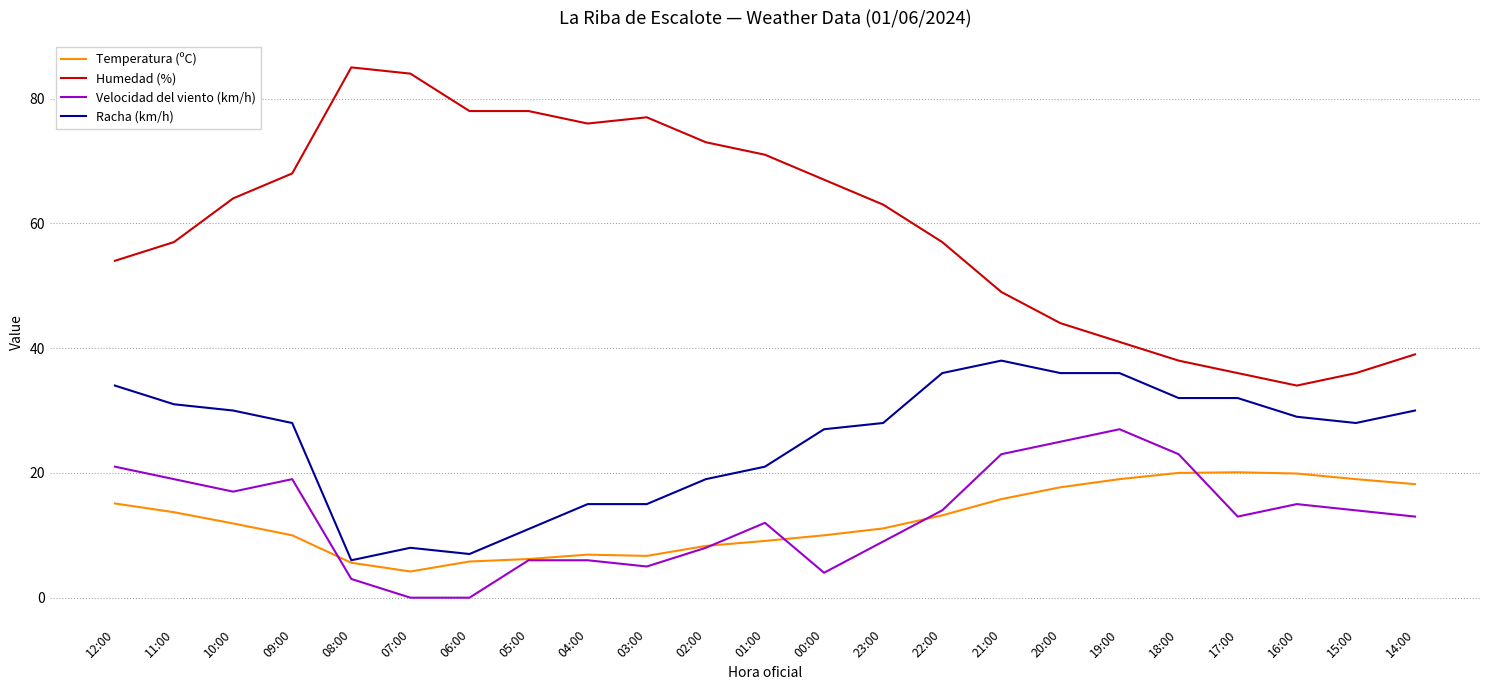

Read the Velocidad del viento (km/h) value at 20:00.

25.0